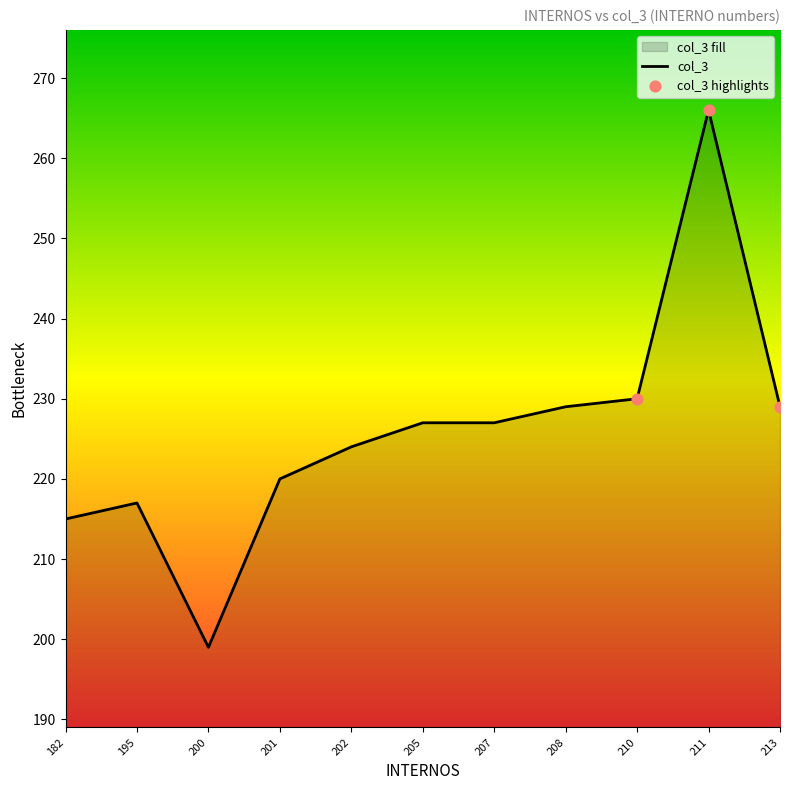

Approximately how many times larger is the value at 207 compared to 195?

1.0